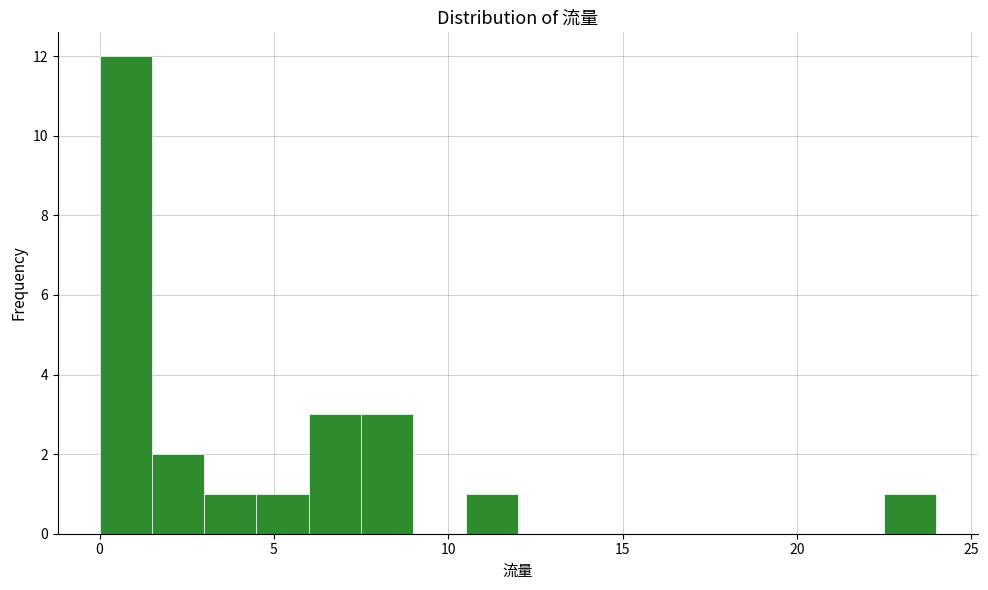

Read against the x-axis, roughly where is the centre of the tallest bar?

1.0